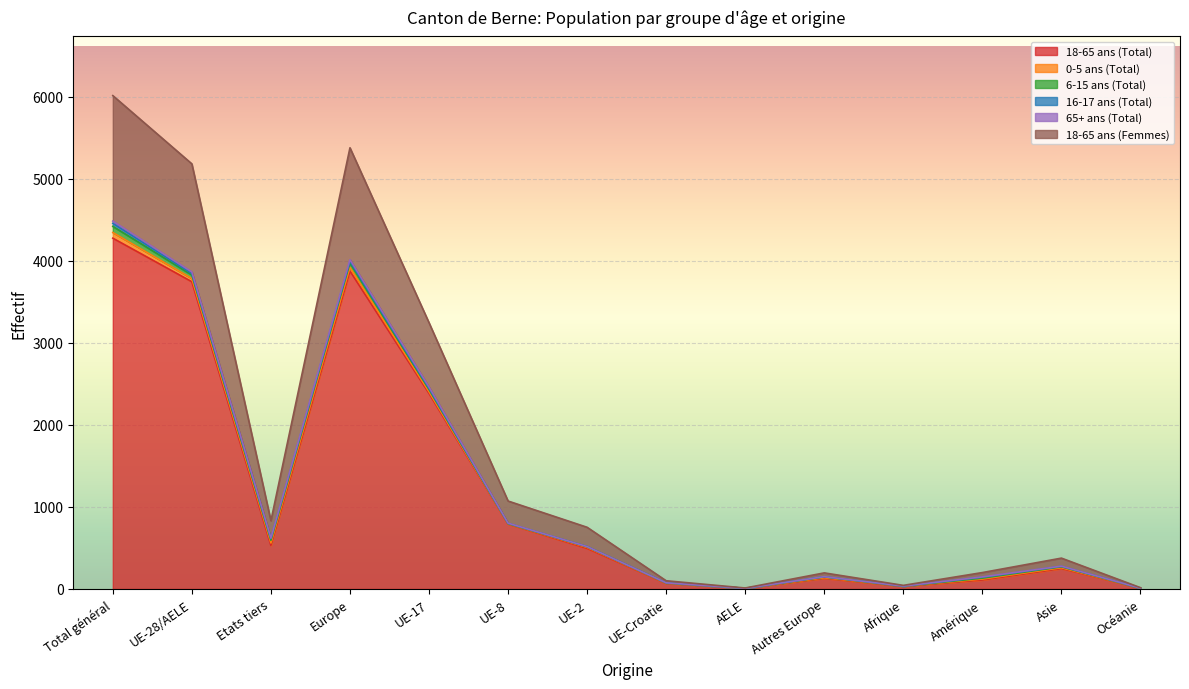

Which series has the widest spread of values?

18-65 ans (Total)